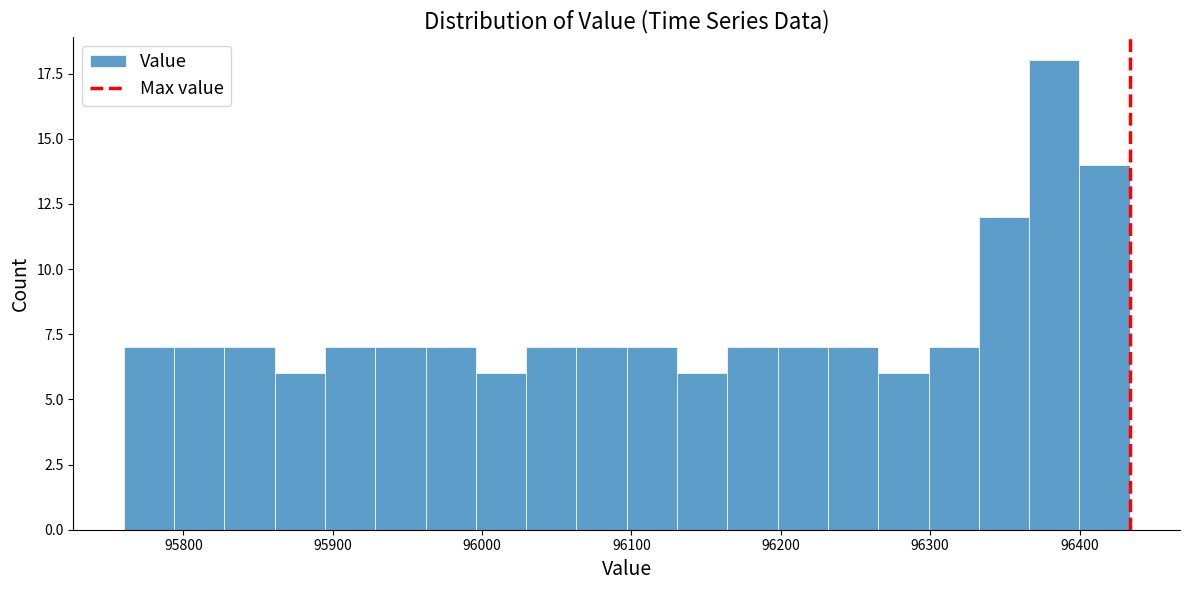

Read against the x-axis, roughly where is the centre of the tallest bar?

96380